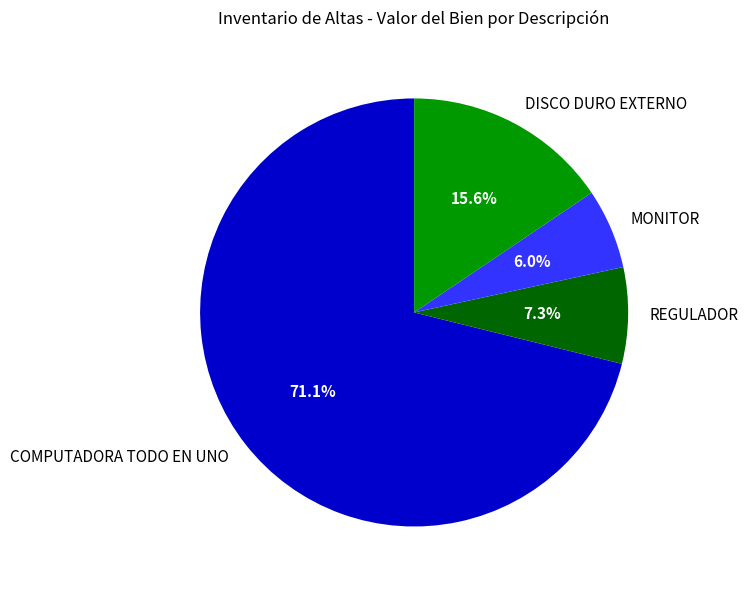

Rank the categories by value from highest to lowest.

COMPUTADORA TODO EN UNO, DISCO DURO EXTERNO, REGULADOR, MONITOR